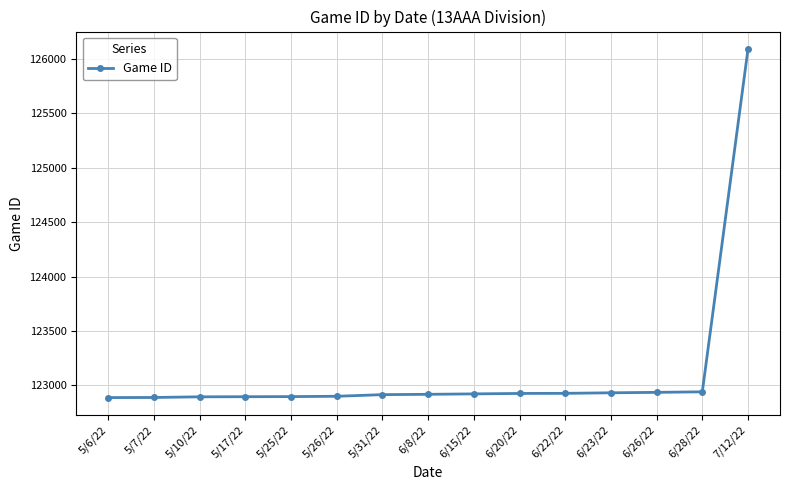

How many lines are shown in the chart?

1